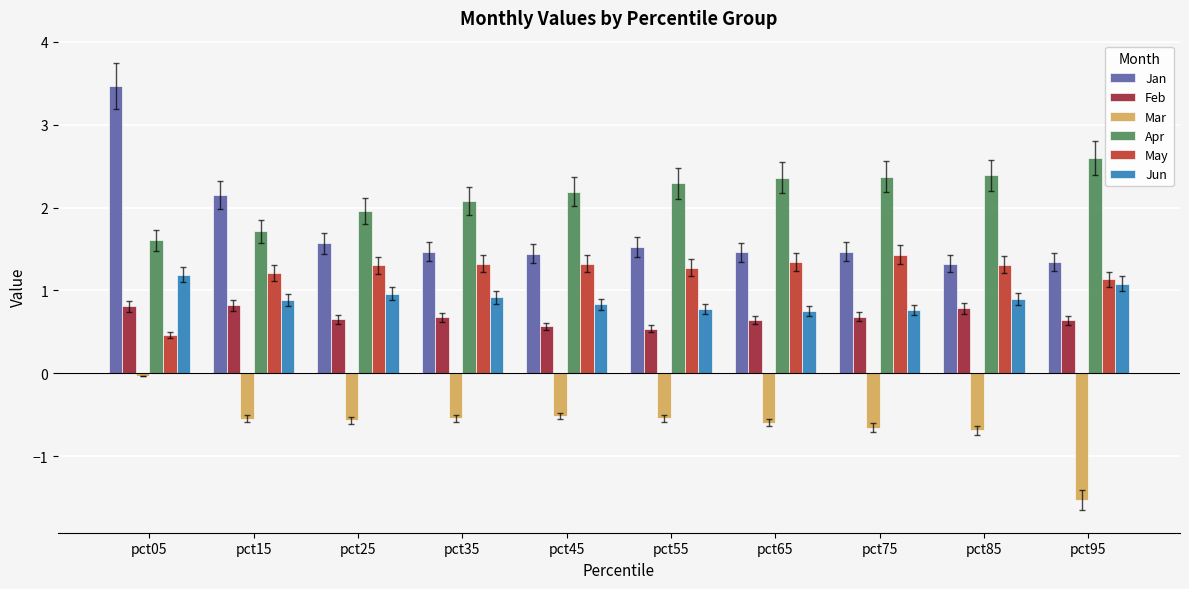

What is the difference between the highest and lowest values at pct35?

2.6